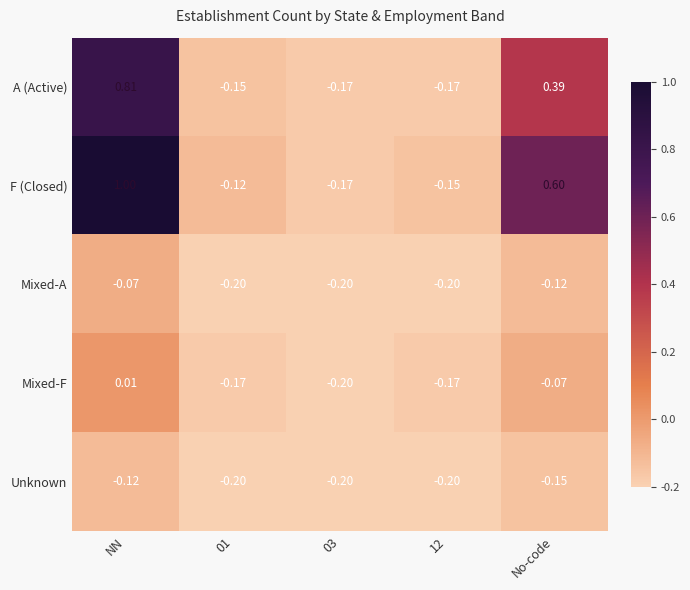

At which category does the chart reach its peak across all series?

NN